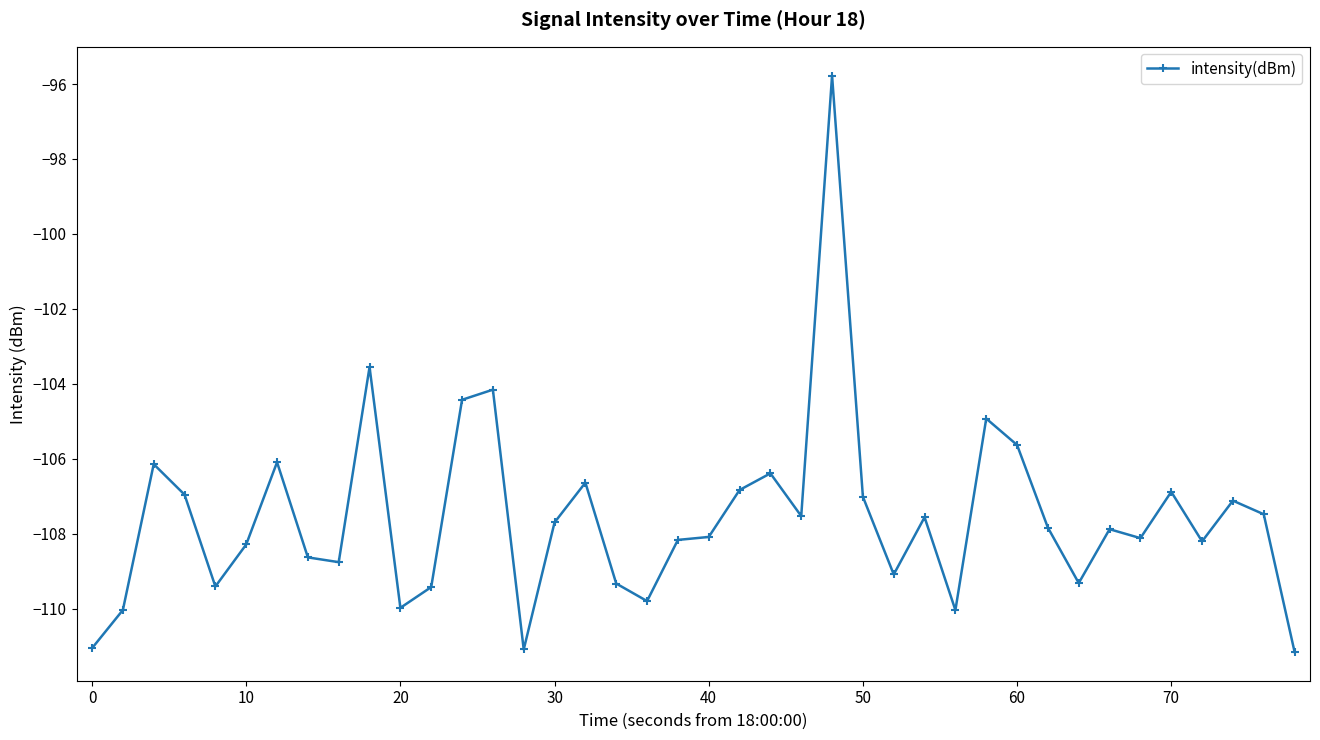

True or false: the data has more than 2 interior local peaks.

True